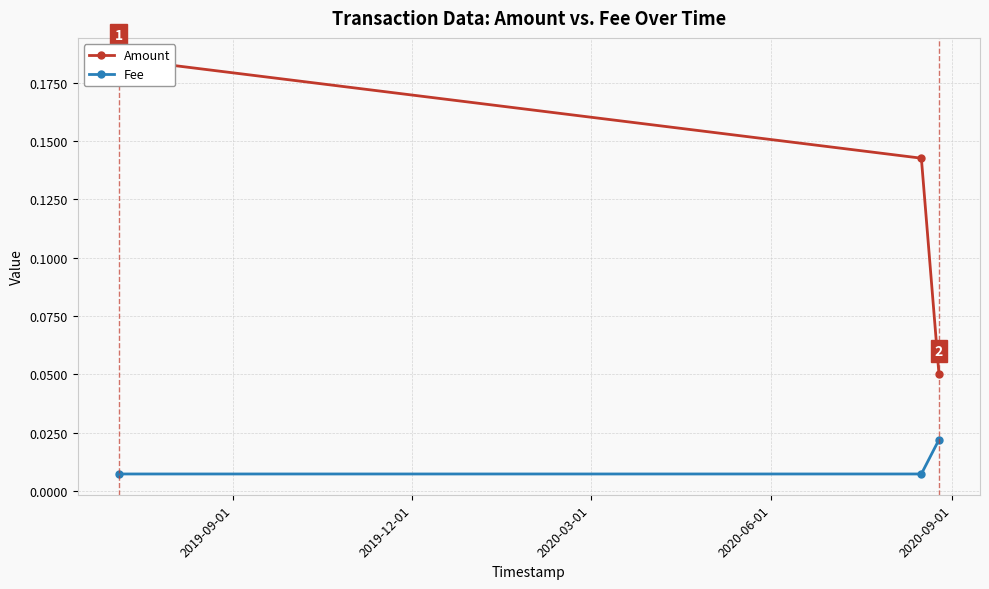

Does the chart display data point markers on the line(s)?

Yes